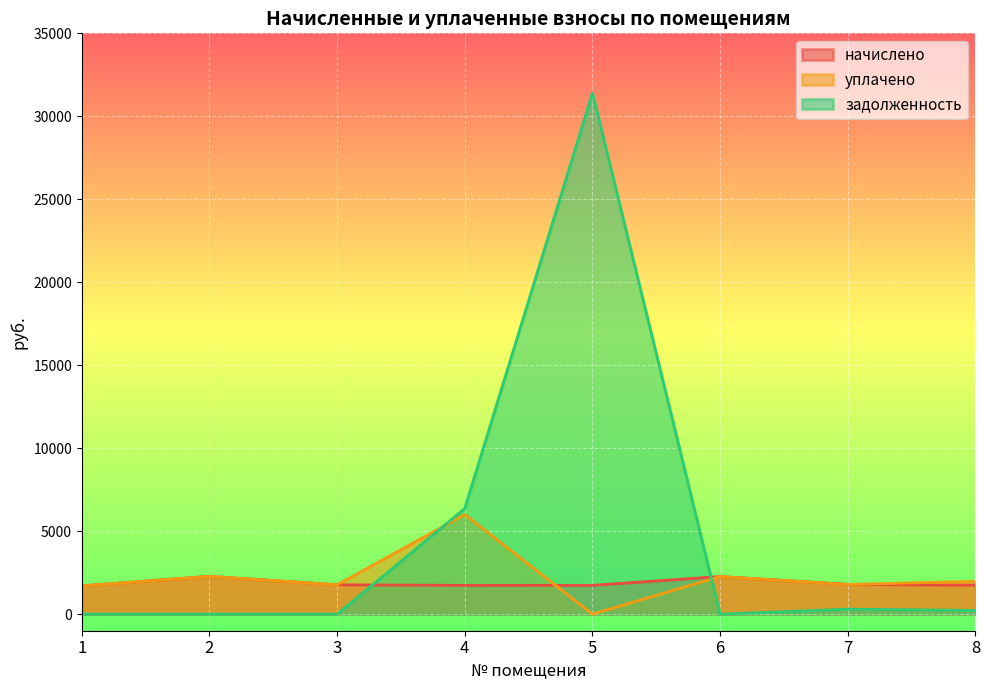

Which label corresponds to the largest value in the chart?

5